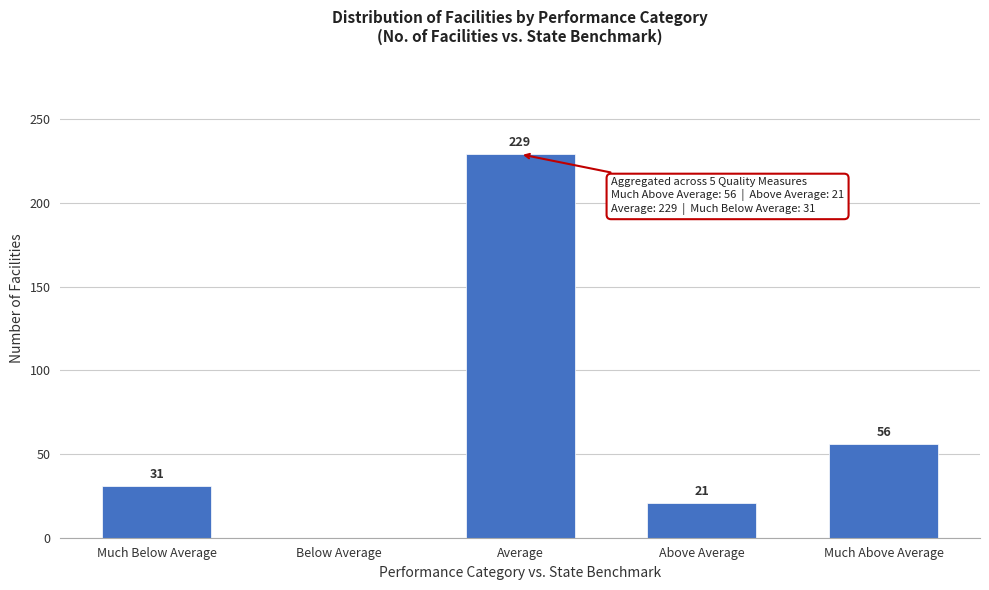

Reading left to right, extract all data points from this chart.

Much Below Average=31	Below Average=0	Average=229	Above Average=21	Much Above Average=56